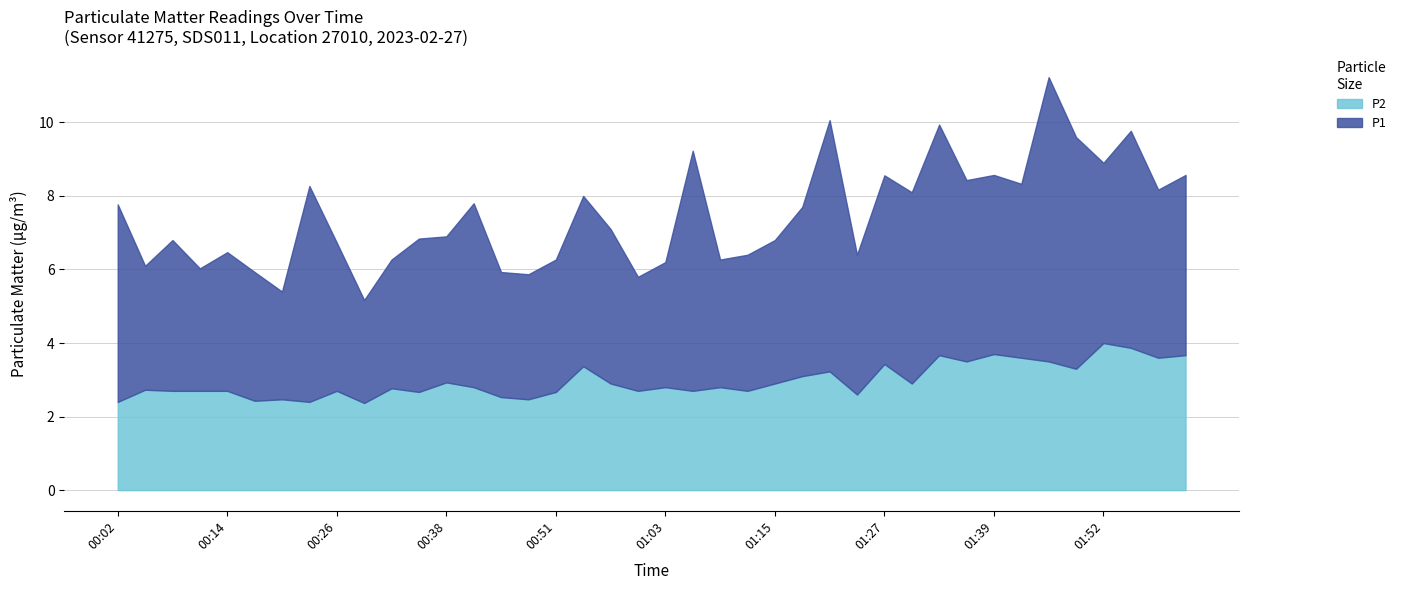

The value of P2 at 01:12 is 1.2. True or false?

False